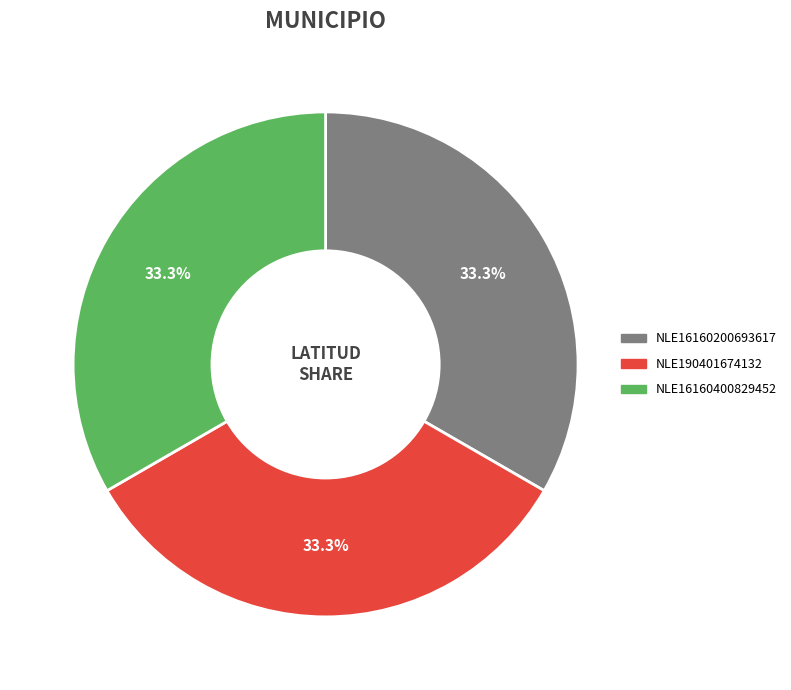

What percentage is the NLE190401674132 slice, to the nearest percent?

33%